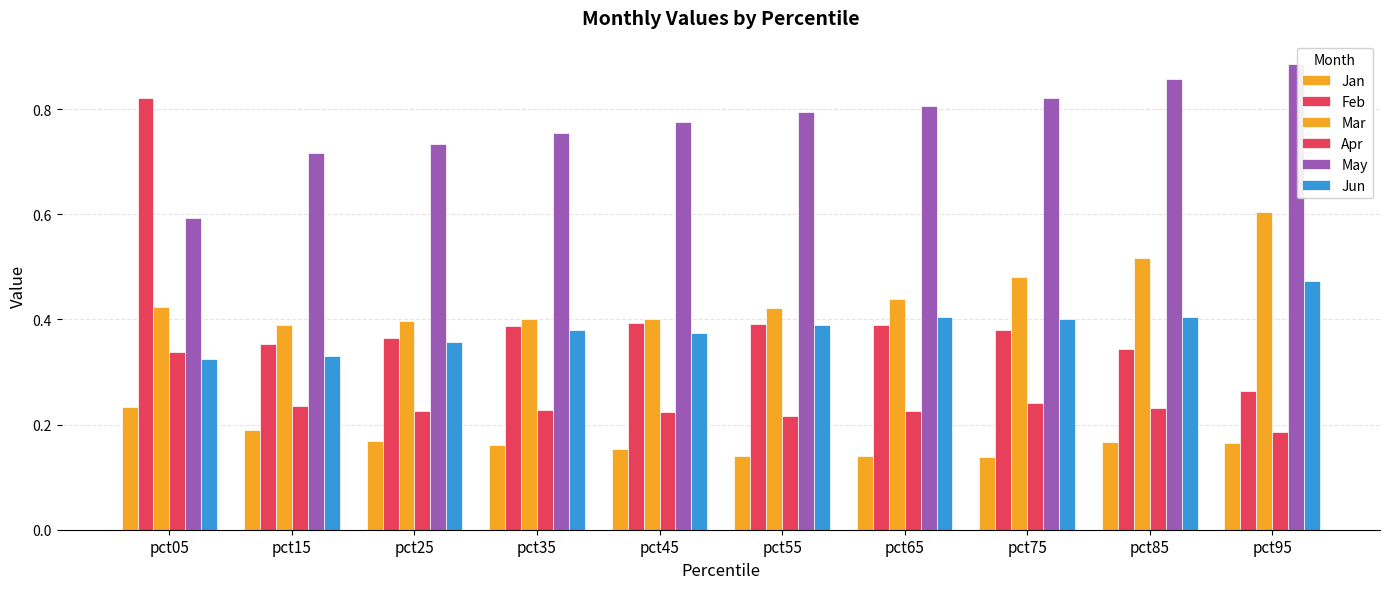

What is the maximum value shown in the chart?

0.9